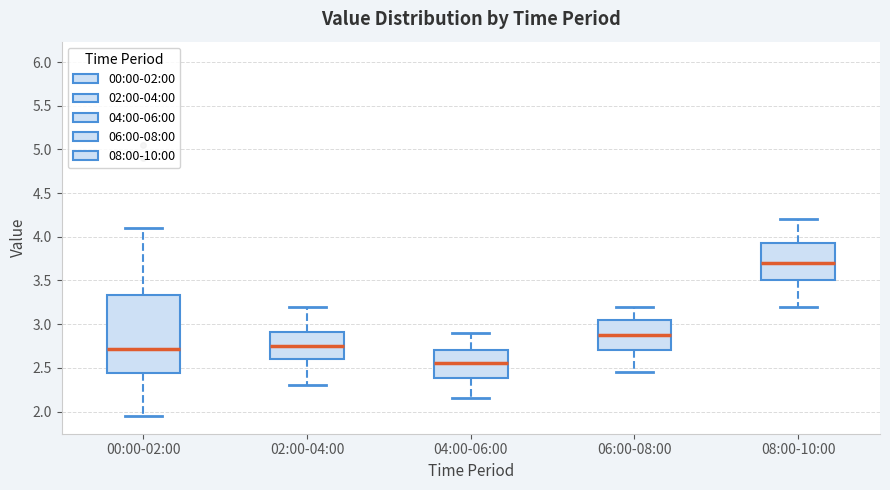

Reading left to right, read every box against the y-axis: the position of its median line, the range the box covers, and the ends of its whiskers. The values are not printed on the chart, so give them approximately, as read against the axis.

00:00-02:00: median 2.70, box 2.45 to 3.35, whiskers 1.95 to 4.10
02:00-04:00: median 2.75, box 2.60 to 2.90, whiskers 2.30 to 3.20
04:00-06:00: median 2.55, box 2.40 to 2.70, whiskers 2.15 to 2.90
06:00-08:00: median 2.90, box 2.70 to 3.05, whiskers 2.45 to 3.20
08:00-10:00: median 3.70, box 3.50 to 3.95, whiskers 3.20 to 4.20